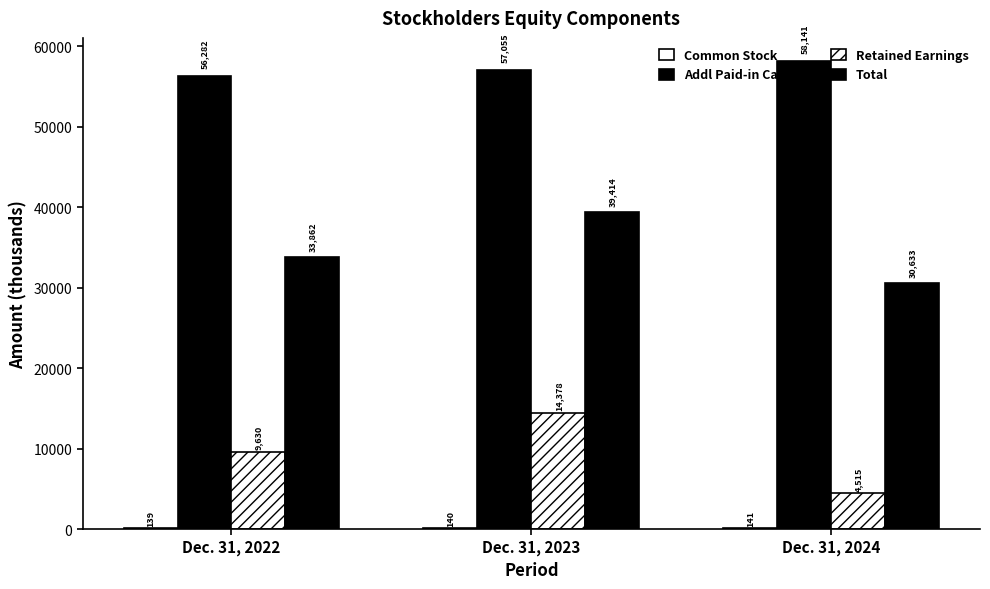

How many groups of bars are there?

3